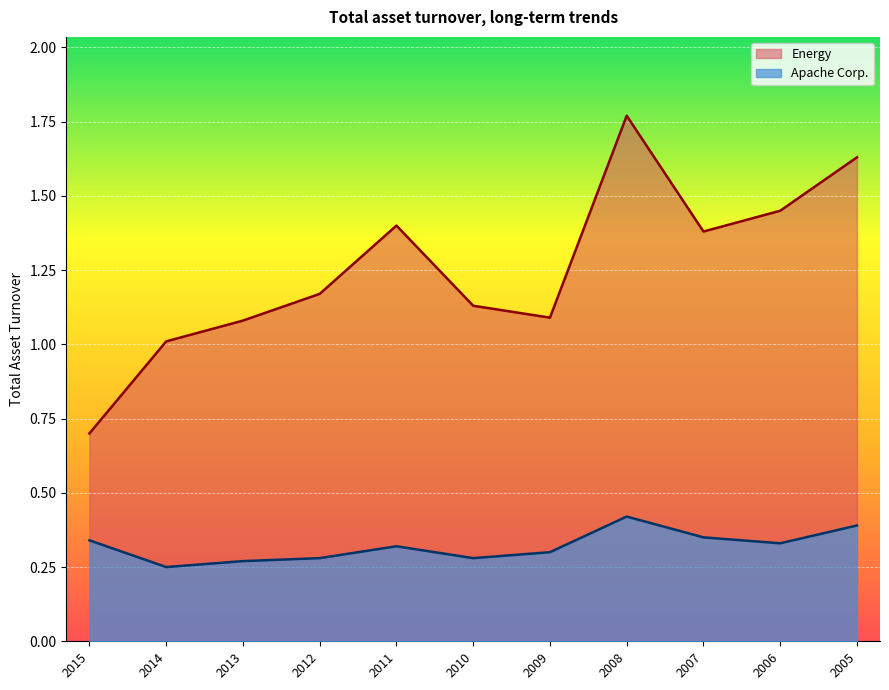

What is the value of the Energy point at the 7th from the left?

1.1